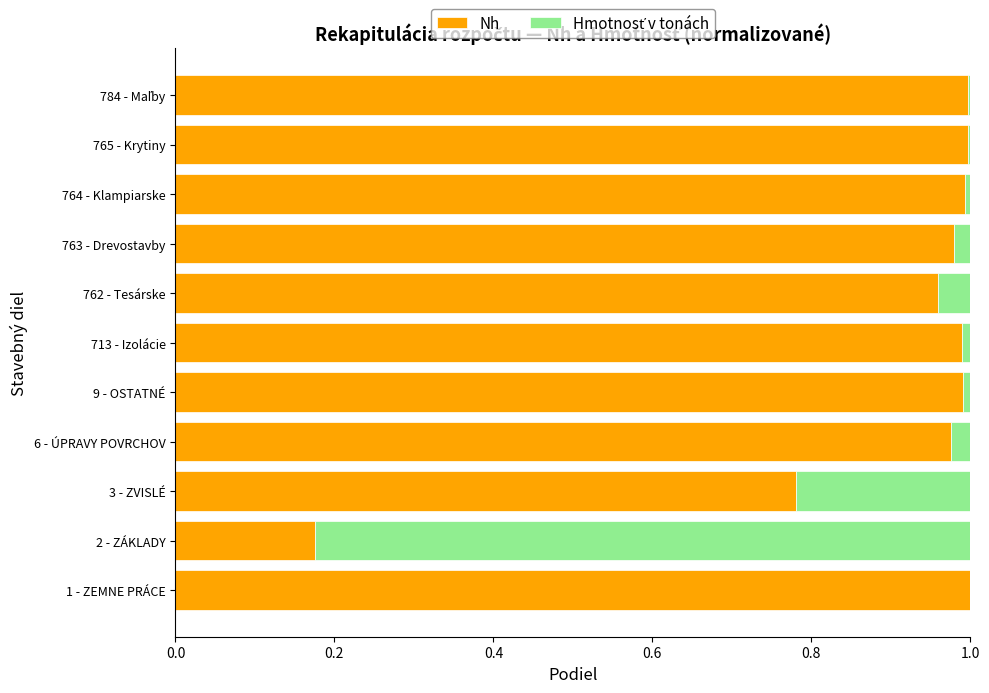

How many categories are shown in the chart?

11